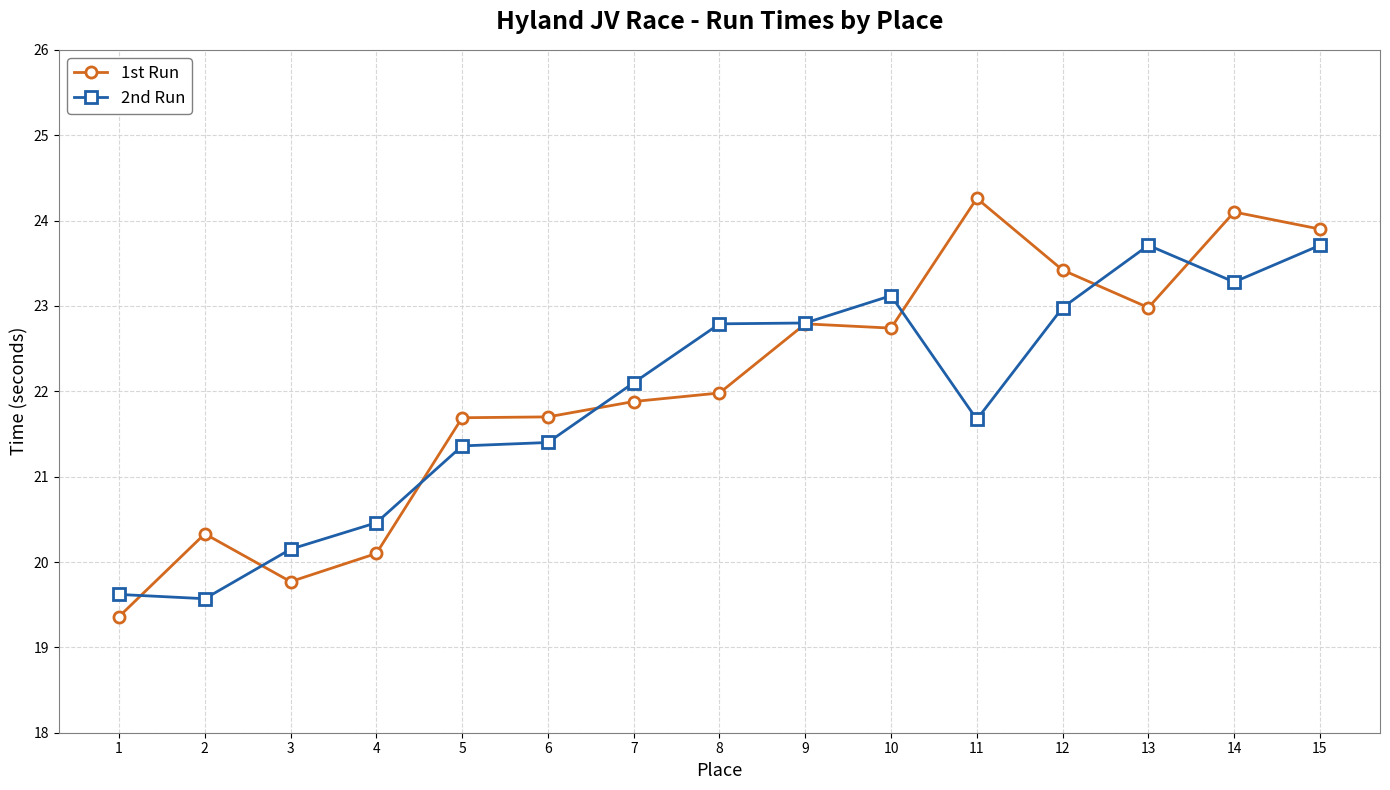

What is the maximum value for 2nd Run?

23.7